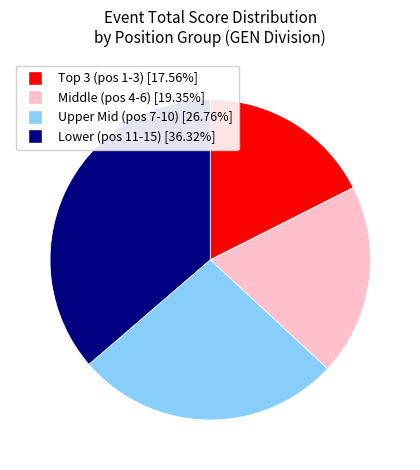

Does any single category account for the majority?

No